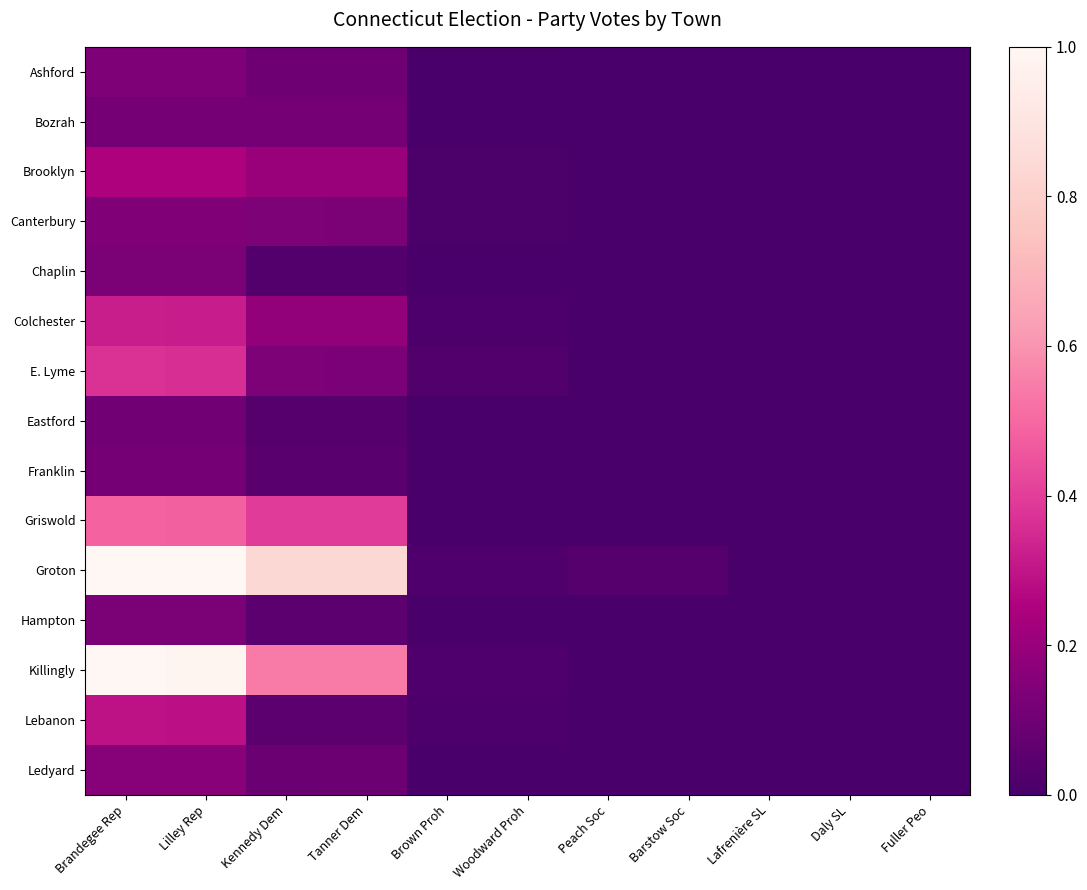

Reading left to right, list all the values displayed in this chart.

Ashford: Brandegee Rep=0.1	Lilley Rep=0.1	Kennedy Dem=0.1	Tanner Dem=0.1	Brown Proh=0.0	Woodward Proh=0.0	Peach Soc=0.0	Barstow Soc=0.0	Lafrenière SL=0.0	Daly SL=0.0	Fuller Peo=0.0
Bozrah: Brandegee Rep=0.1	Lilley Rep=0.1	Kennedy Dem=0.1	Tanner Dem=0.1	Brown Proh=0.0	Woodward Proh=0.0	Peach Soc=0.0	Barstow Soc=0.0	Lafrenière SL=0.0	Daly SL=0.0	Fuller Peo=0.0
Brooklyn: Brandegee Rep=0.3	Lilley Rep=0.2	Kennedy Dem=0.2	Tanner Dem=0.2	Brown Proh=0.0	Woodward Proh=0.0	Peach Soc=0.0	Barstow Soc=0.0	Lafrenière SL=0.0	Daly SL=0.0	Fuller Peo=0.0
Canterbury: Brandegee Rep=0.1	Lilley Rep=0.1	Kennedy Dem=0.1	Tanner Dem=0.1	Brown Proh=0.0	Woodward Proh=0.0	Peach Soc=0.0	Barstow Soc=0.0	Lafrenière SL=0.0	Daly SL=0.0	Fuller Peo=0.0
Chaplin: Brandegee Rep=0.1	Lilley Rep=0.1	Kennedy Dem=0.0	Tanner Dem=0.0	Brown Proh=0.0	Woodward Proh=0.0	Peach Soc=0.0	Barstow Soc=0.0	Lafrenière SL=0.0	Daly SL=0.0	Fuller Peo=0.0
Colchester: Brandegee Rep=0.3	Lilley Rep=0.3	Kennedy Dem=0.2	Tanner Dem=0.2	Brown Proh=0.0	Woodward Proh=0.0	Peach Soc=0.0	Barstow Soc=0.0	Lafrenière SL=0.0	Daly SL=0.0	Fuller Peo=0.0
E. Lyme: Brandegee Rep=0.4	Lilley Rep=0.4	Kennedy Dem=0.1	Tanner Dem=0.1	Brown Proh=0.0	Woodward Proh=0.0	Peach Soc=0.0	Barstow Soc=0.0	Lafrenière SL=0.0	Daly SL=0.0	Fuller Peo=0.0
Eastford: Brandegee Rep=0.1	Lilley Rep=0.1	Kennedy Dem=0.0	Tanner Dem=0.0	Brown Proh=0.0	Woodward Proh=0.0	Peach Soc=0.0	Barstow Soc=0.0	Lafrenière SL=0.0	Daly SL=0.0	Fuller Peo=0.0
Franklin: Brandegee Rep=0.1	Lilley Rep=0.1	Kennedy Dem=0.0	Tanner Dem=0.0	Brown Proh=0.0	Woodward Proh=0.0	Peach Soc=0.0	Barstow Soc=0.0	Lafrenière SL=0.0	Daly SL=0.0	Fuller Peo=0.0
Griswold: Brandegee Rep=0.5	Lilley Rep=0.5	Kennedy Dem=0.4	Tanner Dem=0.4	Brown Proh=0.0	Woodward Proh=0.0	Peach Soc=0.0	Barstow Soc=0.0	Lafrenière SL=0.0	Daly SL=0.0	Fuller Peo=0.0
Groton: Brandegee Rep=1.0	Lilley Rep=1.0	Kennedy Dem=0.8	Tanner Dem=0.8	Brown Proh=0.0	Woodward Proh=0.0	Peach Soc=0.0	Barstow Soc=0.0	Lafrenière SL=0.0	Daly SL=0.0	Fuller Peo=0.0
Hampton: Brandegee Rep=0.1	Lilley Rep=0.1	Kennedy Dem=0.1	Tanner Dem=0.1	Brown Proh=0.0	Woodward Proh=0.0	Peach Soc=0.0	Barstow Soc=0.0	Lafrenière SL=0.0	Daly SL=0.0	Fuller Peo=0.0
Killingly: Brandegee Rep=1.0	Lilley Rep=1.0	Kennedy Dem=0.5	Tanner Dem=0.5	Brown Proh=0.0	Woodward Proh=0.0	Peach Soc=0.0	Barstow Soc=0.0	Lafrenière SL=0.0	Daly SL=0.0	Fuller Peo=0.0
Lebanon: Brandegee Rep=0.3	Lilley Rep=0.3	Kennedy Dem=0.0	Tanner Dem=0.0	Brown Proh=0.0	Woodward Proh=0.0	Peach Soc=0.0	Barstow Soc=0.0	Lafrenière SL=0.0	Daly SL=0.0	Fuller Peo=0.0
Ledyard: Brandegee Rep=0.2	Lilley Rep=0.2	Kennedy Dem=0.1	Tanner Dem=0.1	Brown Proh=0.0	Woodward Proh=0.0	Peach Soc=0.0	Barstow Soc=0.0	Lafrenière SL=0.0	Daly SL=0.0	Fuller Peo=0.0